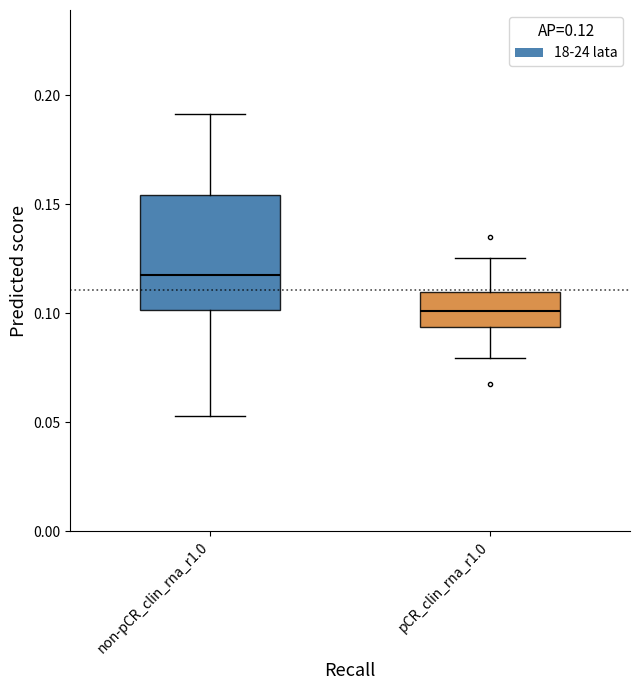

Where is the lower edge of the box for non-pCR_clin_rna_r1.0 on the y-axis? The values are not printed on the chart, so give them approximately, as read against the axis.

0.100